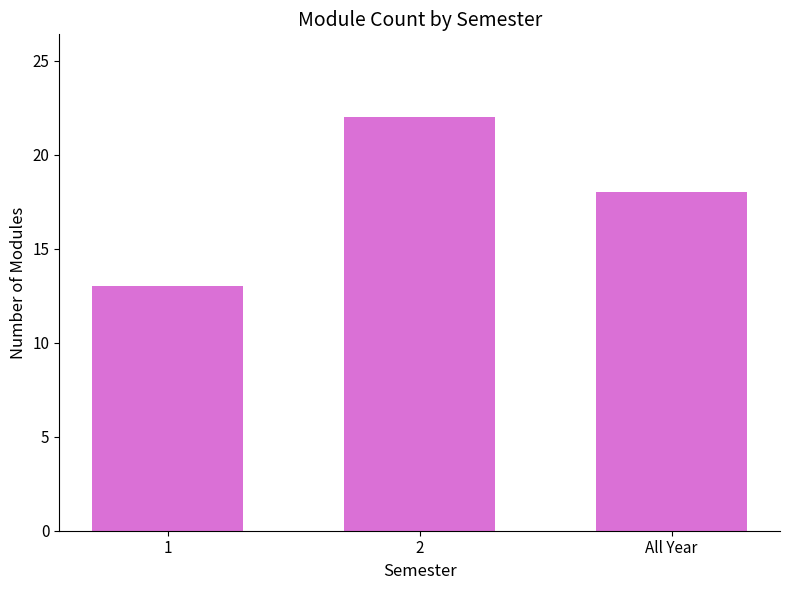

Where does the data first go above 18?

2